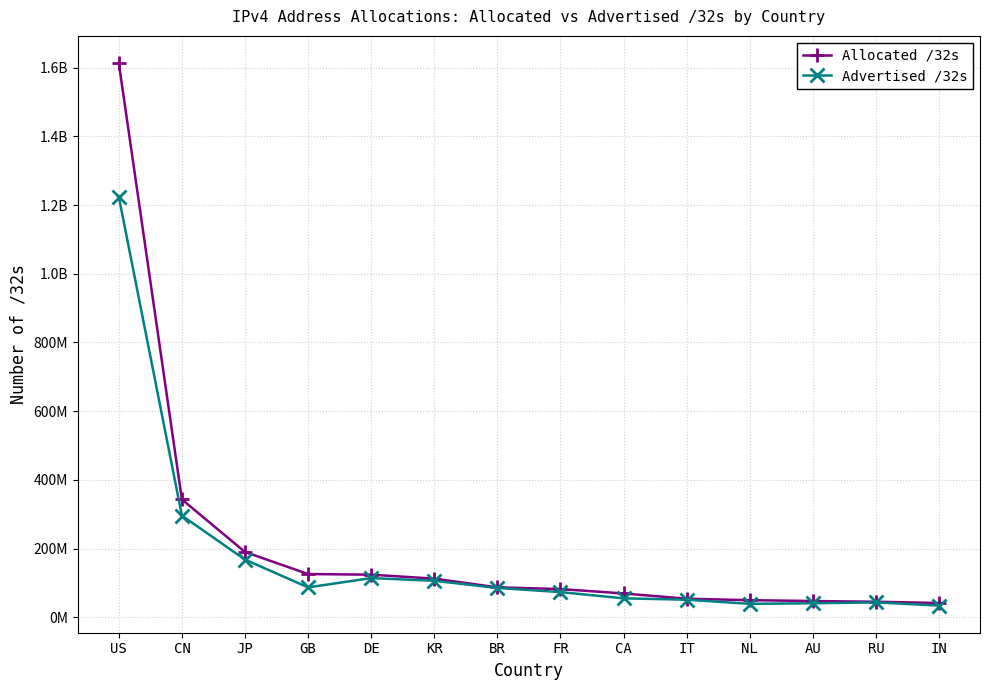

In Advertised /32s, how many points are higher than both neighbors (excluding endpoints)?

2